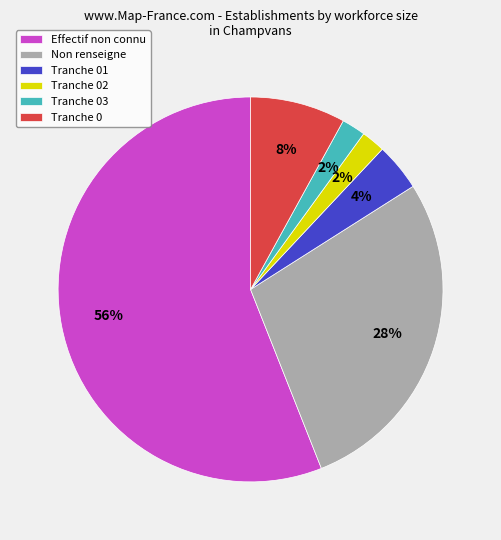

Approximately how many times larger is the value at Tranche 0 compared to Non renseigne?

0.3